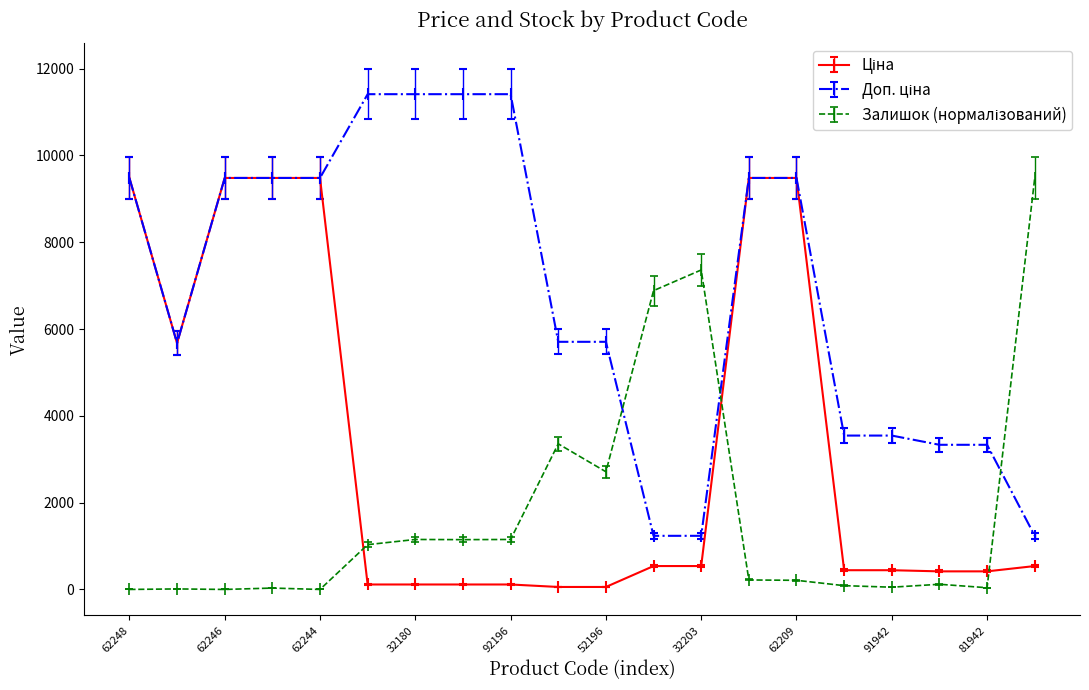

Which series has the largest total across all categories?

Доп. ціна